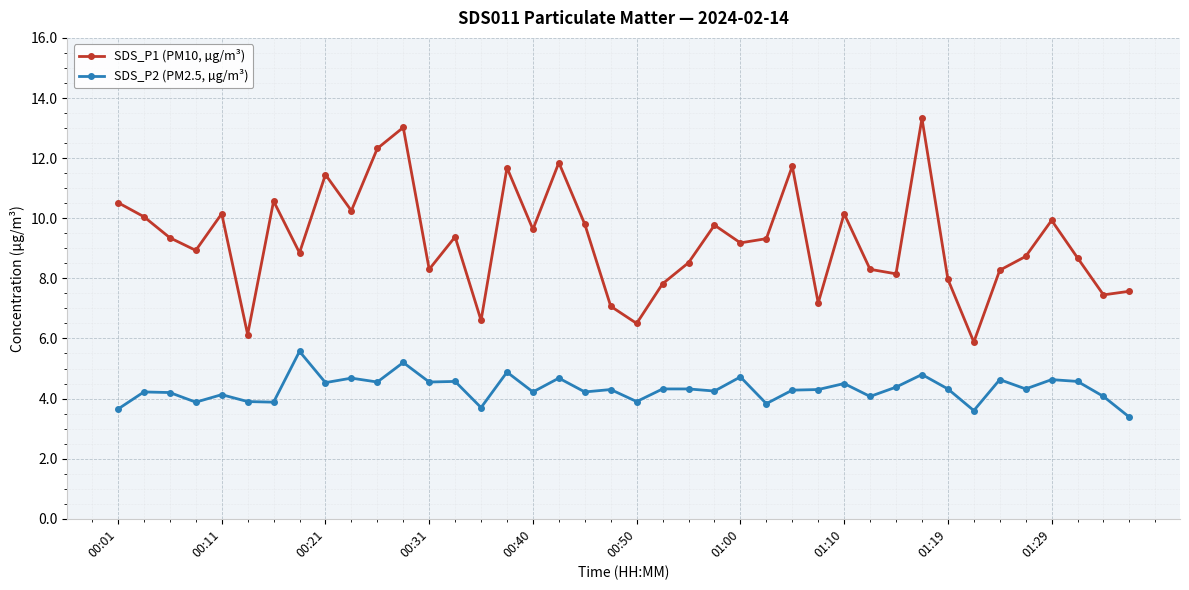

What is the greatest value displayed?

13.3